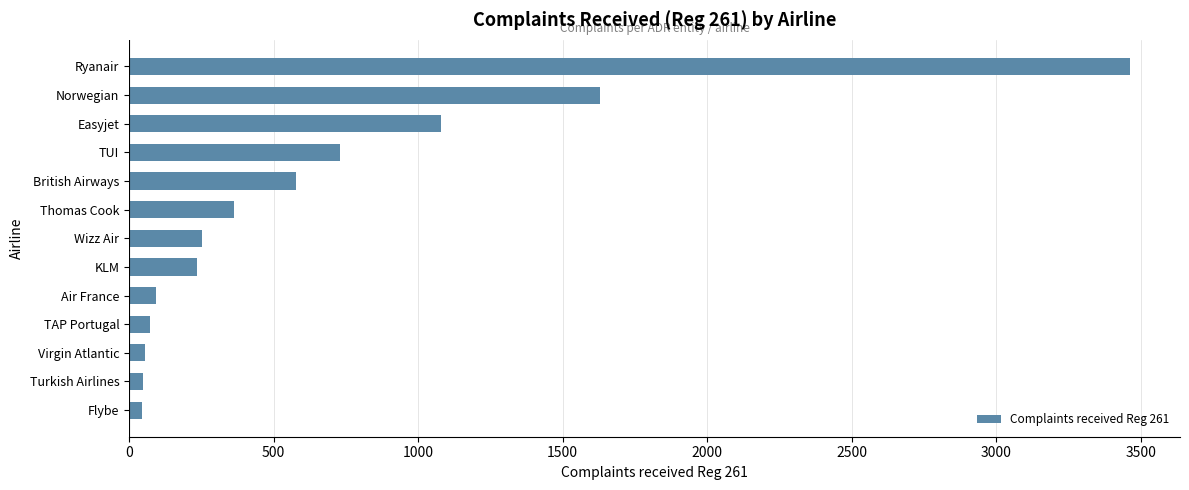

What is the change in value from Ryanair to TAP Portugal?

-3390